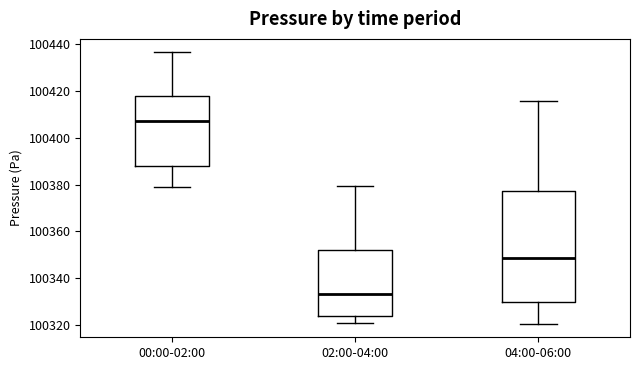

Reading left to right, transcribe this box plot: for each box, give where its median line is, the range the box spans, and where its two whiskers end, as read against the y-axis. The values are not printed on the chart, so give them approximately, as read against the axis.

00:00-02:00: median 100408, box 100388 to 100418, whiskers 100378 to 100436
02:00-04:00: median 100334, box 100324 to 100352, whiskers 100320 to 100380
04:00-06:00: median 100348, box 100330 to 100378, whiskers 100320 to 100416